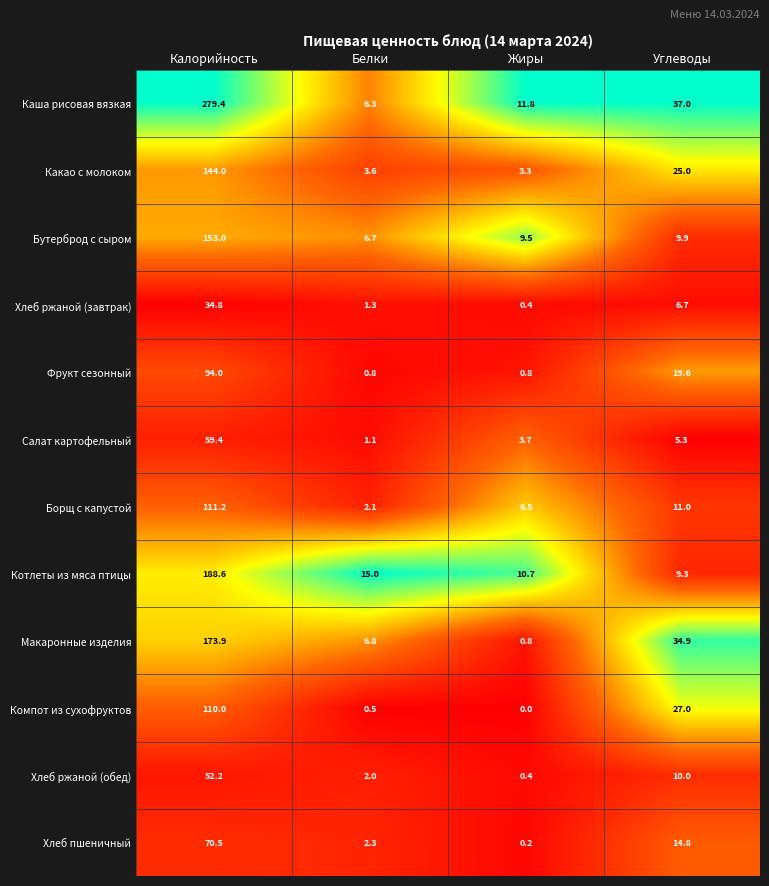

What is the difference between the highest and lowest values at Белки?

14.5